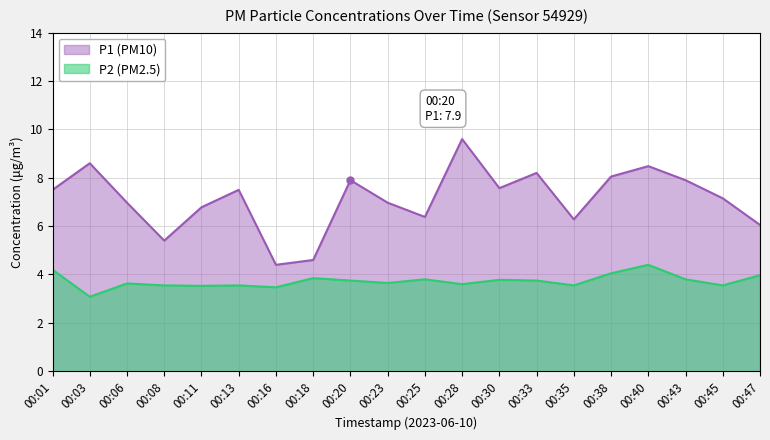

Rank the series by their average value, from lowest to highest.

P2, P1